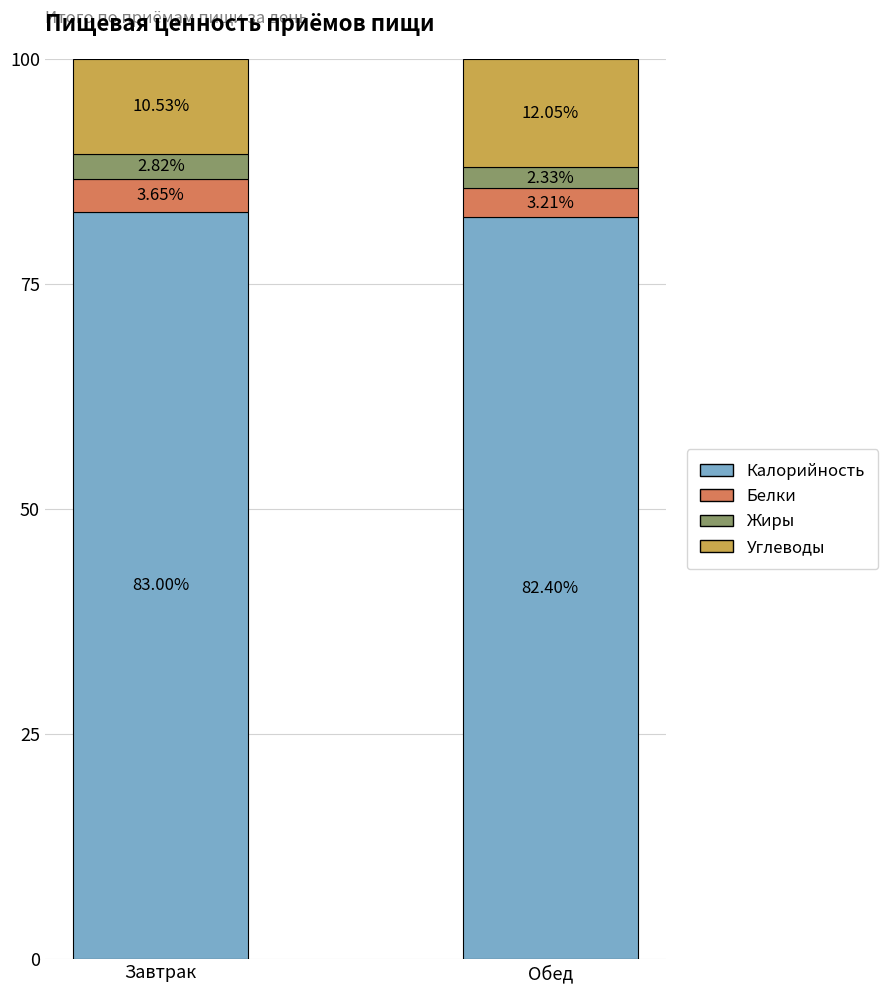

What is the total value across all series at Обед?

100.0